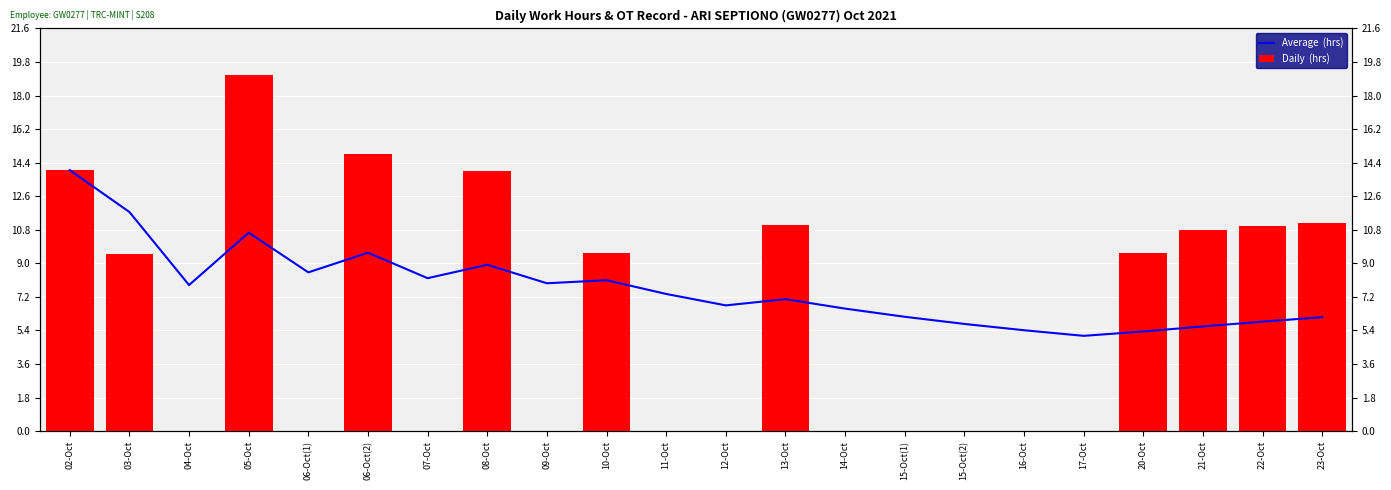

Reading right to left, extract all data points from this chart.

Average  (hrs): 6.1	5.9	5.6	5.3	5.1	5.4	5.8	6.1	6.6	7.1	6.7	7.4	8.1	7.9	8.9	8.2	9.6	8.5	10.6	7.8	11.8	14.0
Daily  (hrs): 11.1	11.0	10.8	9.6	0.0	0.0	0.0	0.0	0.0	11.1	0.0	0.0	9.6	0.0	14.0	0.0	14.8	0.0	19.1	0.0	9.5	14.0